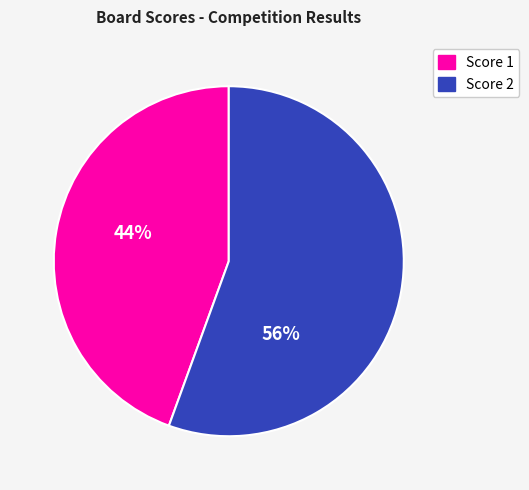

The Score 2 slice represents 56% of the pie. True or false?

True